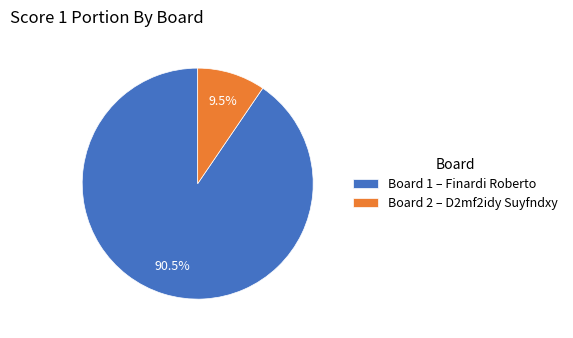

Rank the categories by value from lowest to highest.

Board 2 – D2mf2idy Suyfndxy, Board 1 – Finardi Roberto